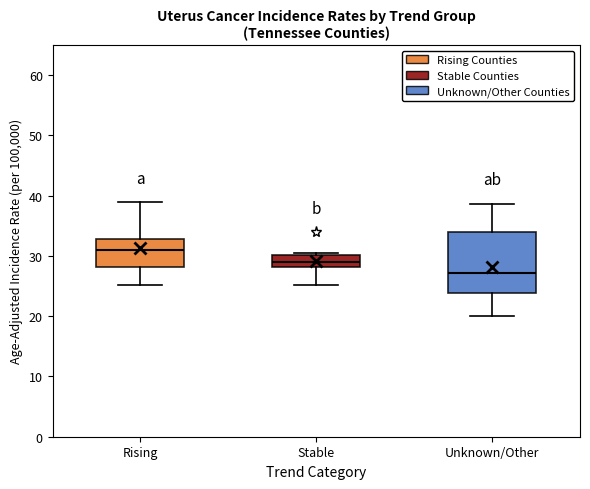

Where does the lower whisker of the box for Rising end on the y-axis? The values are not printed on the chart, so give them approximately, as read against the axis.

25